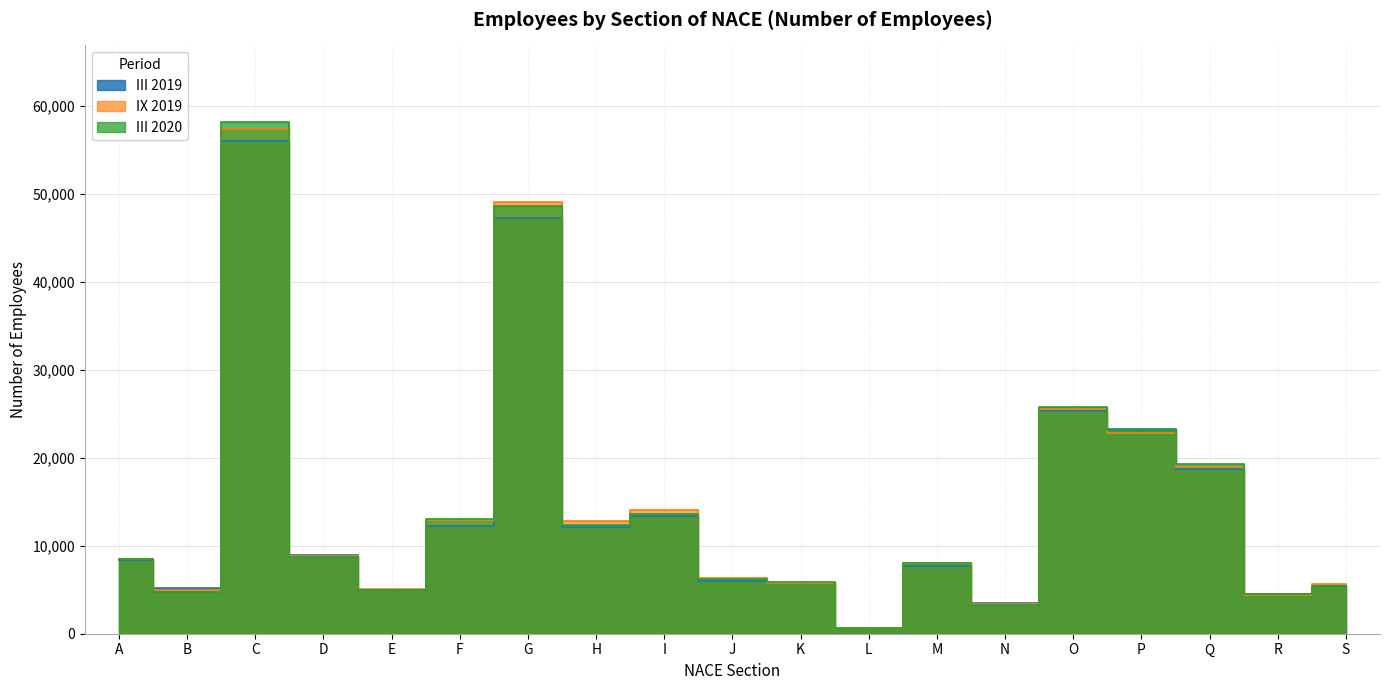

Where is the first local minimum for IX 2019?

B